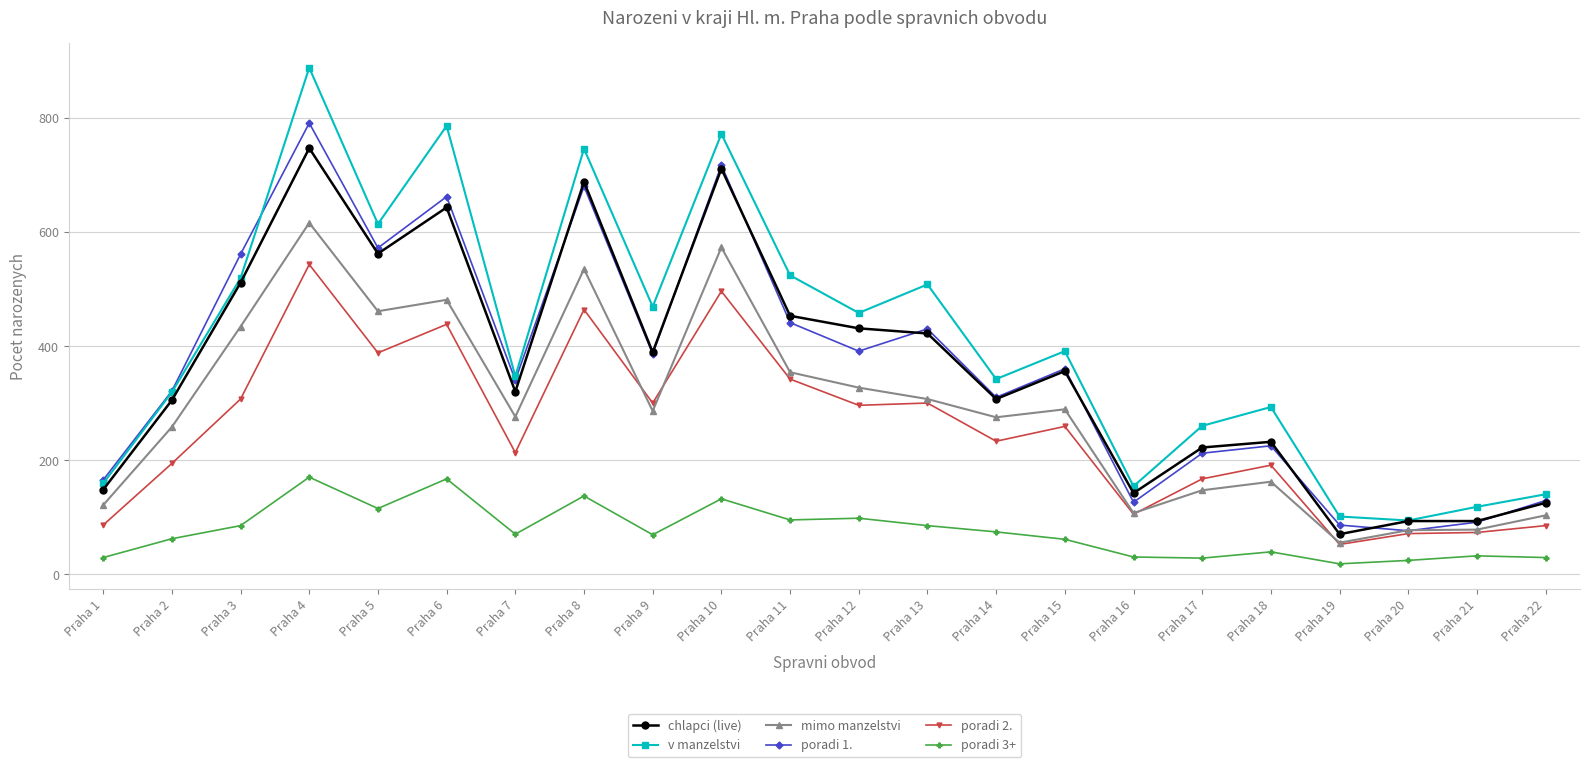

True or false: chlapci (live) and poradi 2. intersect in this chart.

False